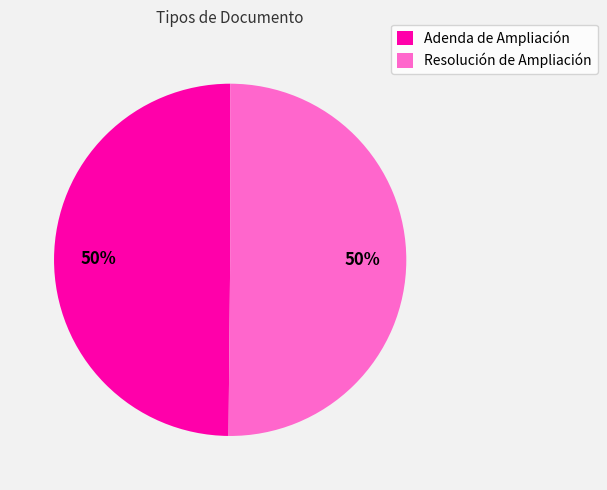

How many segments does this pie chart have?

2